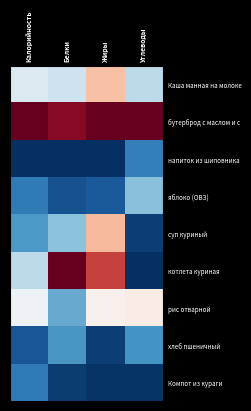

Reading left to right, what are all the values shown in this chart?

Каша манная на молоке: Калорийность=0.4	Белки=0.4	Жиры=0.6	Углеводы=0.4
бутерброд с маслом и с: Калорийность=1.0	Белки=1.0	Жиры=1.0	Углеводы=1.0
напиток из шиповника: Калорийность=0.0	Белки=0.0	Жиры=0.0	Углеводы=0.2
яблоко (ОВЗ): Калорийность=0.1	Белки=0.1	Жиры=0.1	Углеводы=0.3
суп куриный: Калорийность=0.2	Белки=0.3	Жиры=0.7	Углеводы=0.0
котлета куриная: Калорийность=0.4	Белки=1.0	Жиры=0.8	Углеводы=0.0
рис отварной: Калорийность=0.5	Белки=0.2	Жиры=0.5	Углеводы=0.5
хлеб пшеничный: Калорийность=0.1	Белки=0.2	Жиры=0.0	Углеводы=0.2
Компот из кураги: Калорийность=0.1	Белки=0.0	Жиры=0.0	Углеводы=0.0